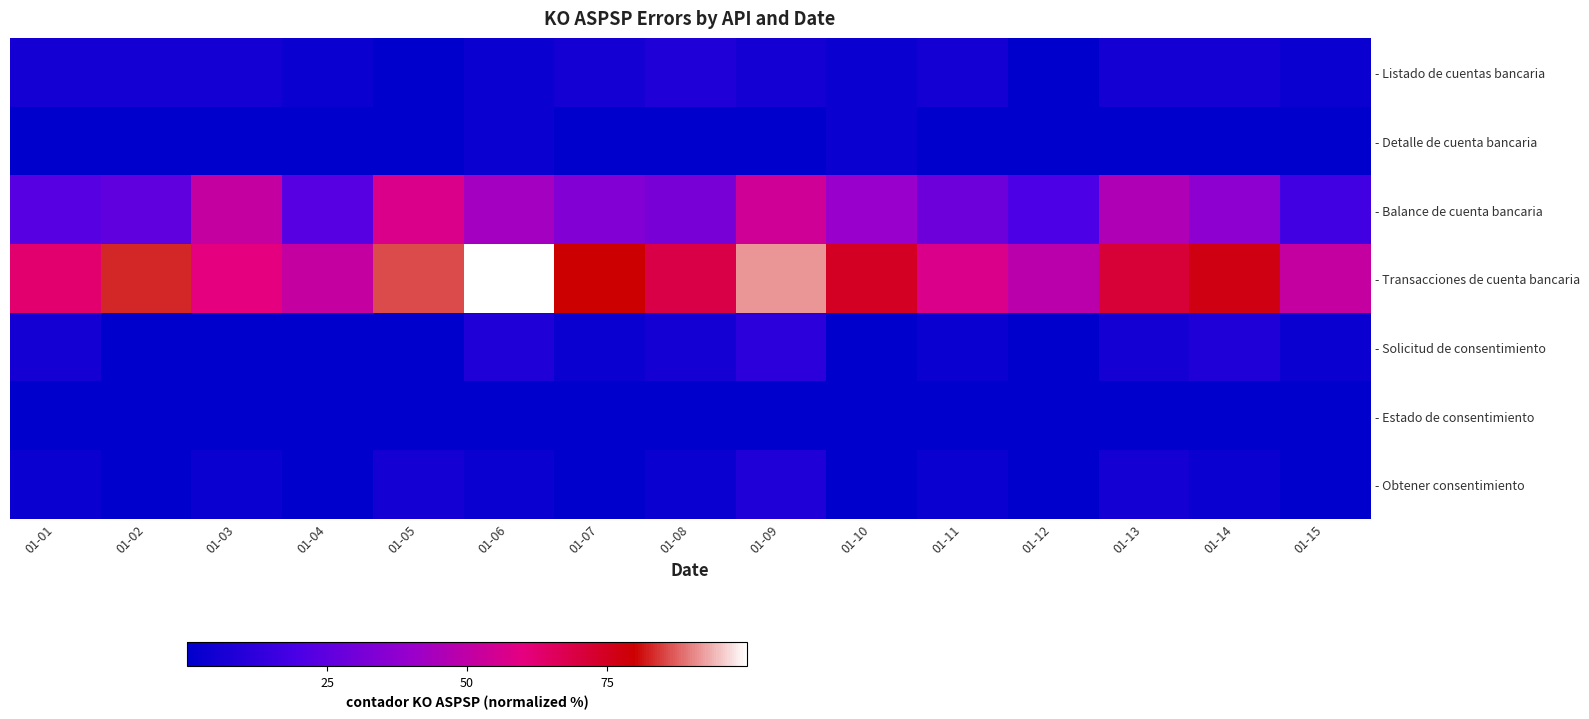

Between 01-13 and 01-14, which series saw the biggest shift?

- Balance de cuenta bancaria